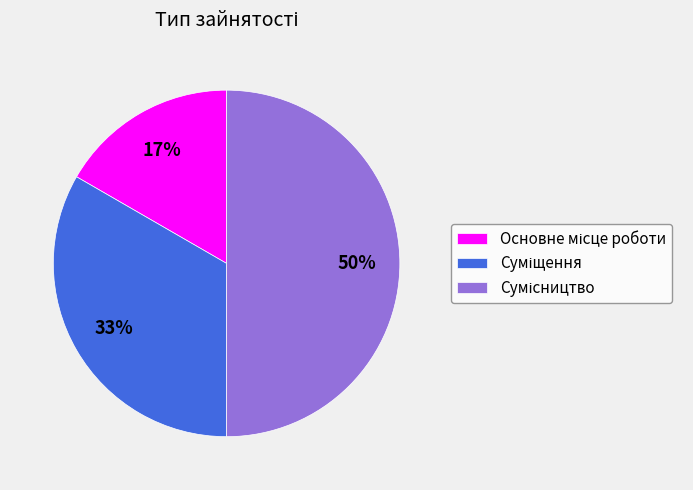

To the nearest percent, what is the difference between the largest and smallest slice percentages?

33%